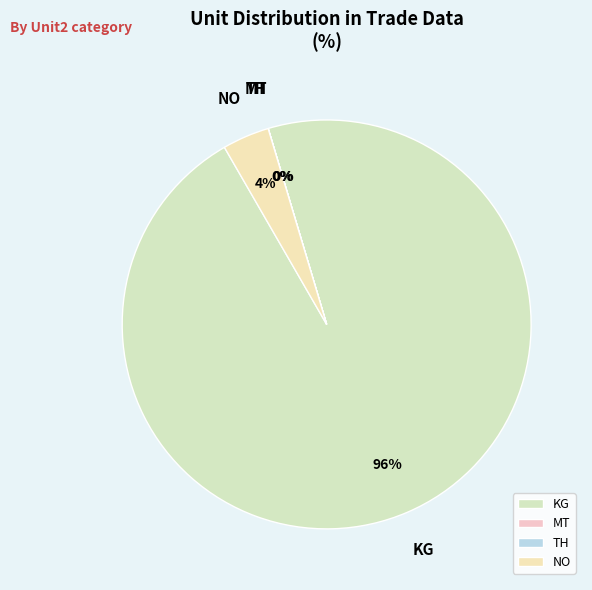

What is the largest slice in the pie chart?

KG